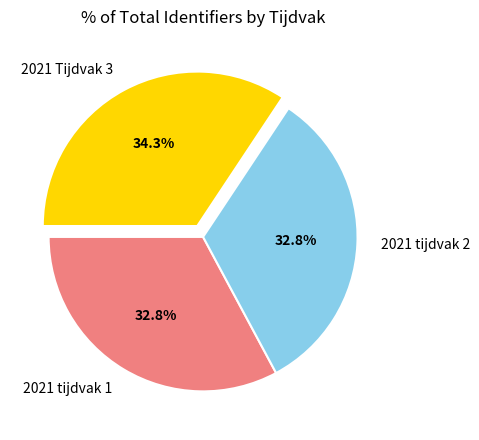

How many segments does this pie chart have?

3